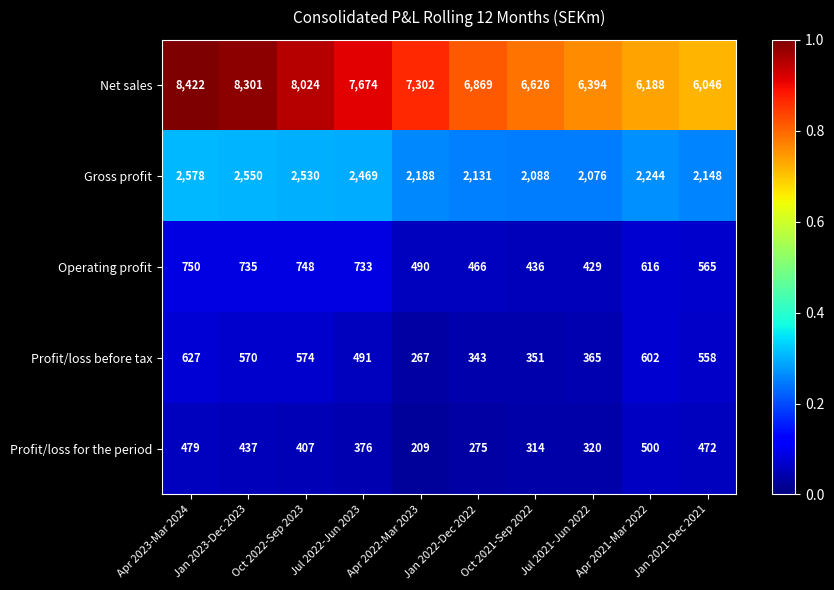

True or false: Operating profit has a value of 735 at Jan 2023-Dec 2023.

True